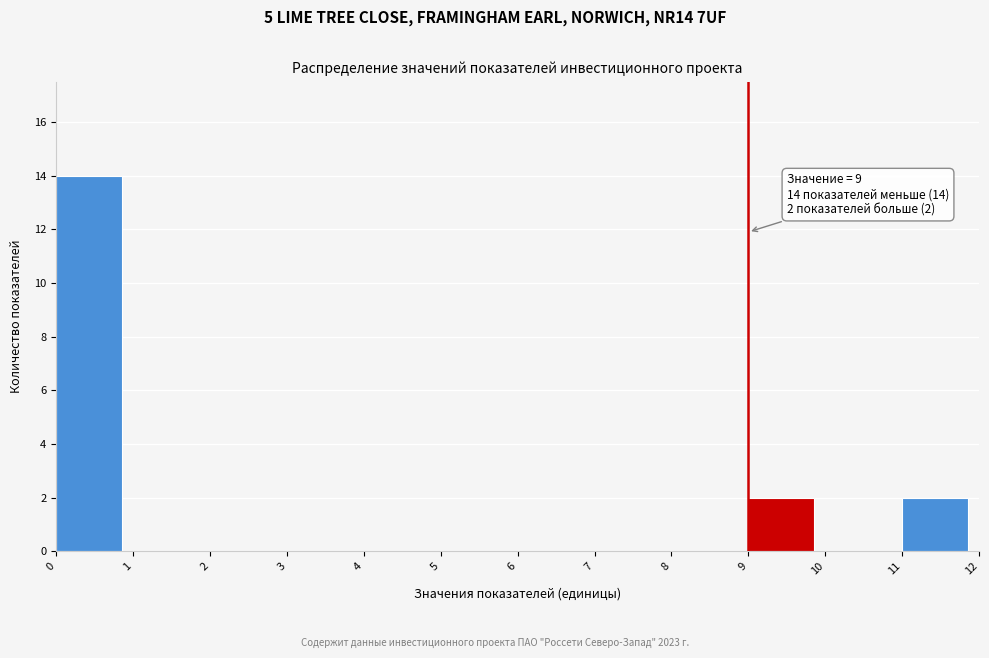

Which range on the x-axis has the tallest bar?

0 to 1